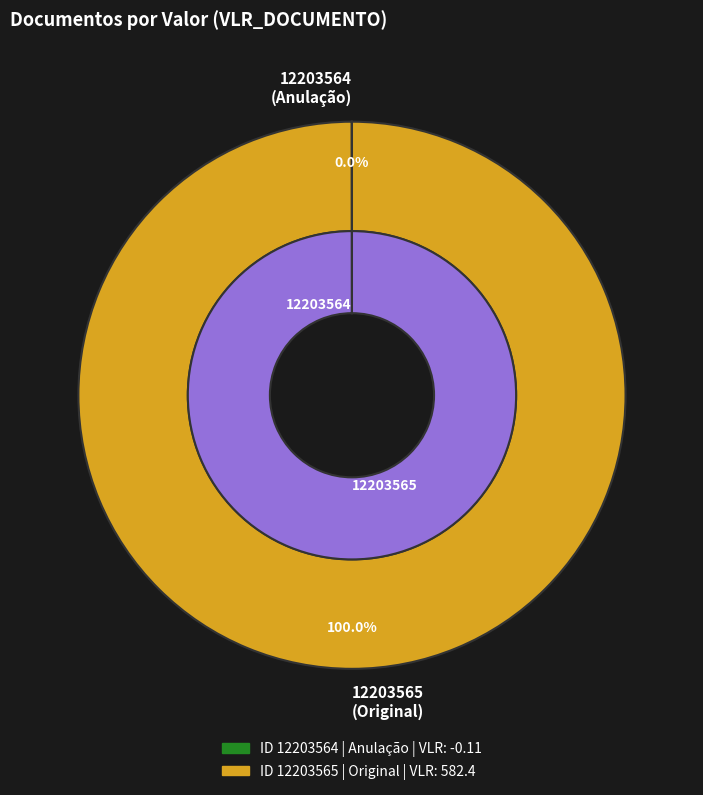

Rank the categories by value from lowest to highest.

12203564, 12203565